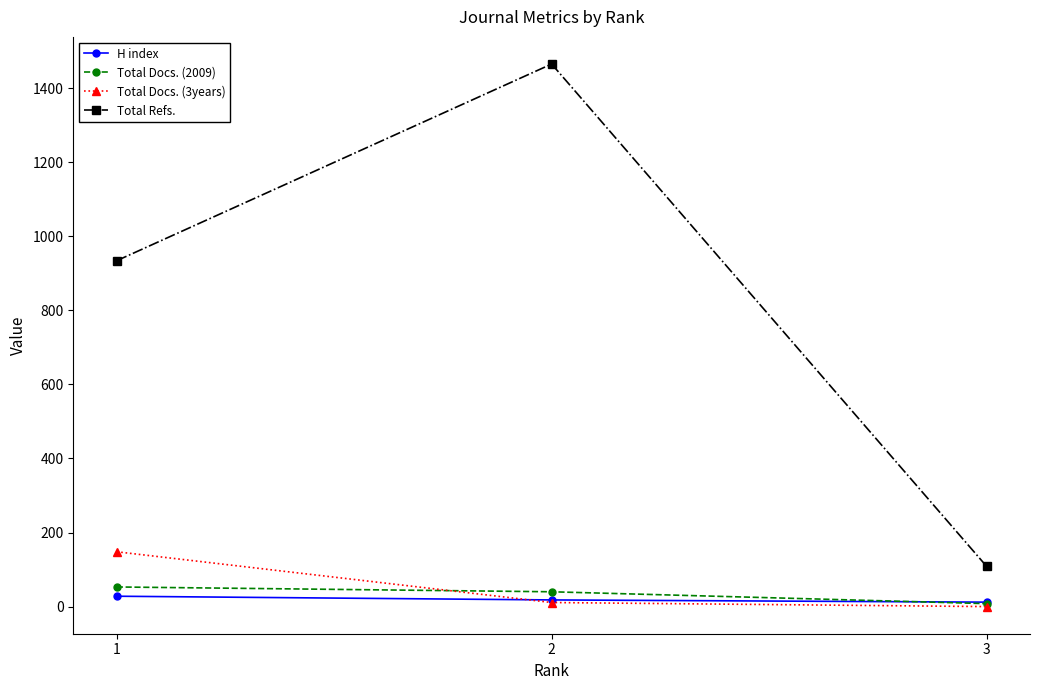

What is the maximum value shown in the chart?

1465